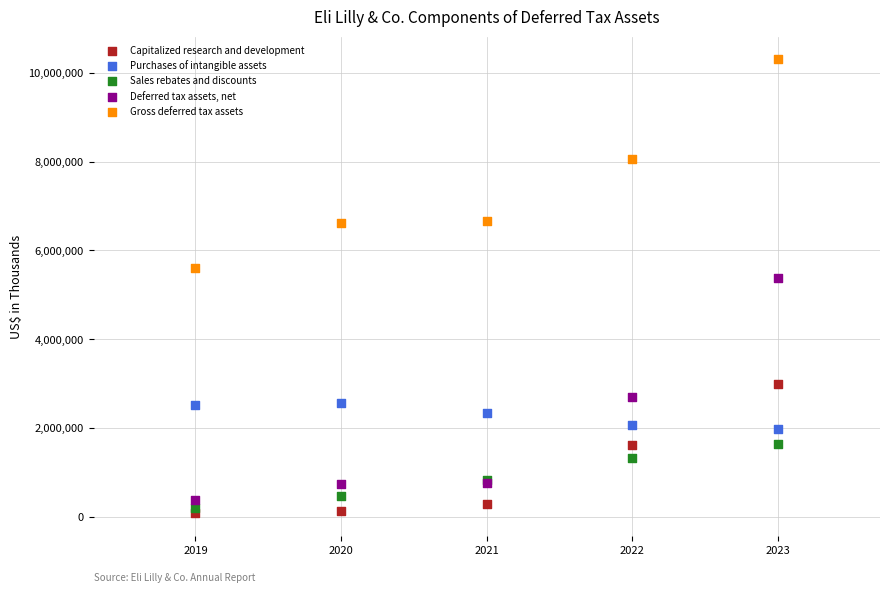

What is the X range (max minus min) for the scatter plot?

4